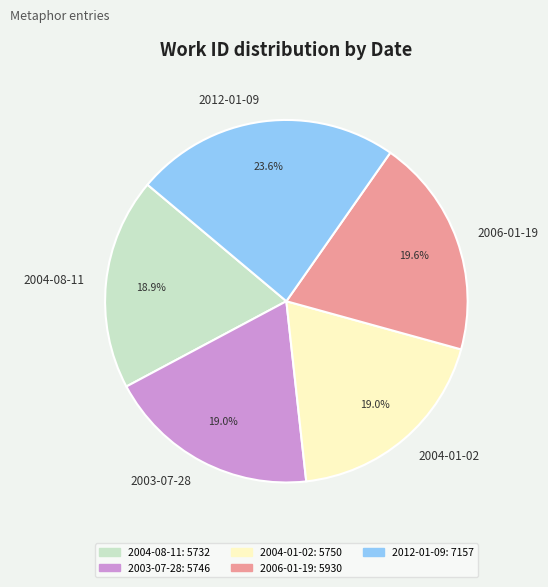

Does 2004-08-11 represent more than half of the total?

No